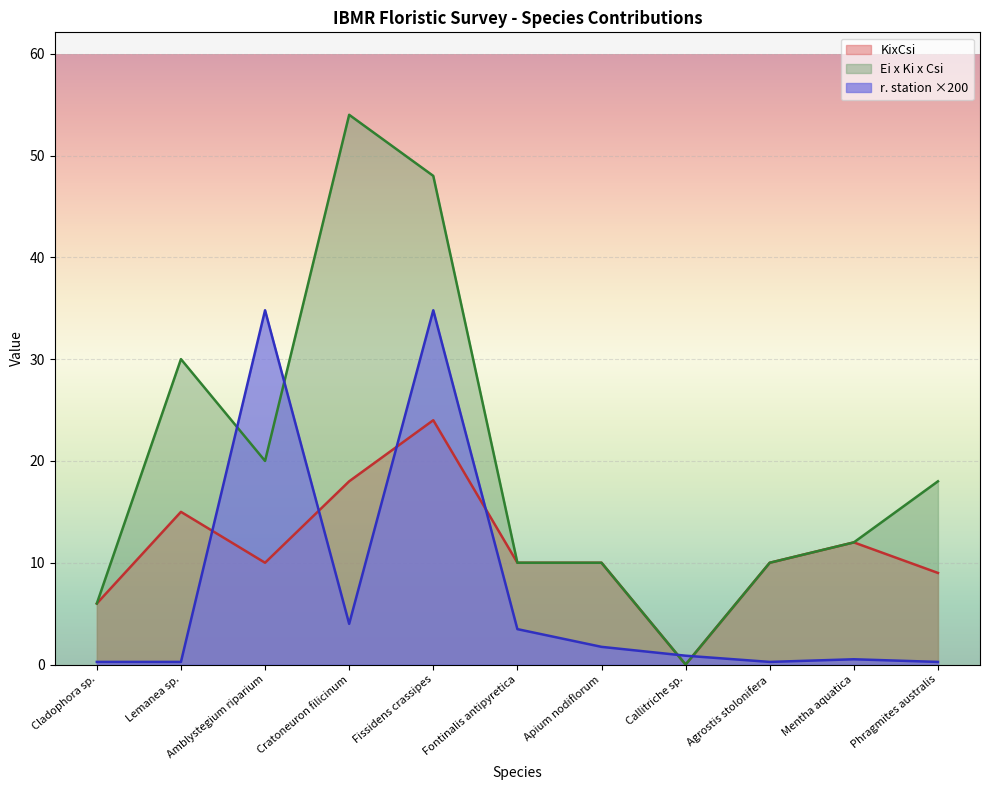

What value does the Ei x Ki x Csi series have at Cladophora sp.?

6.0